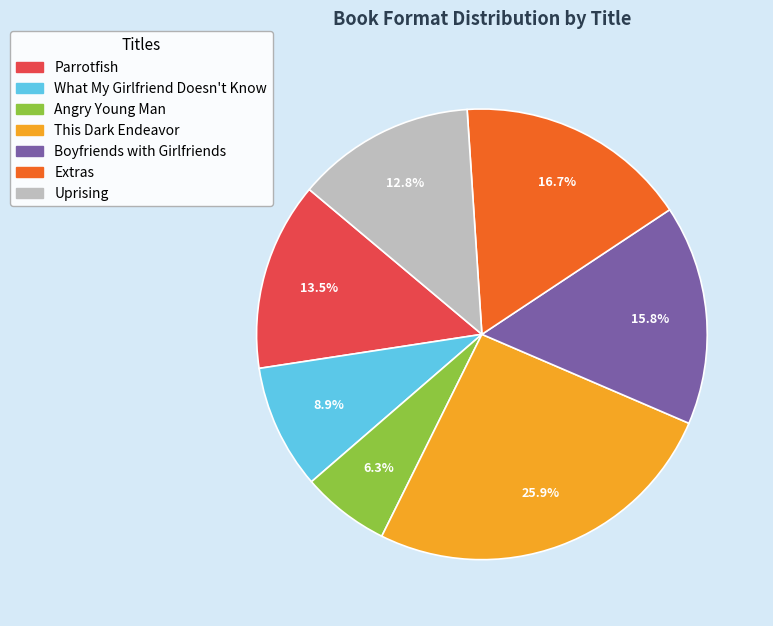

Is it true that This Dark Endeavor is 26% of the pie?

True